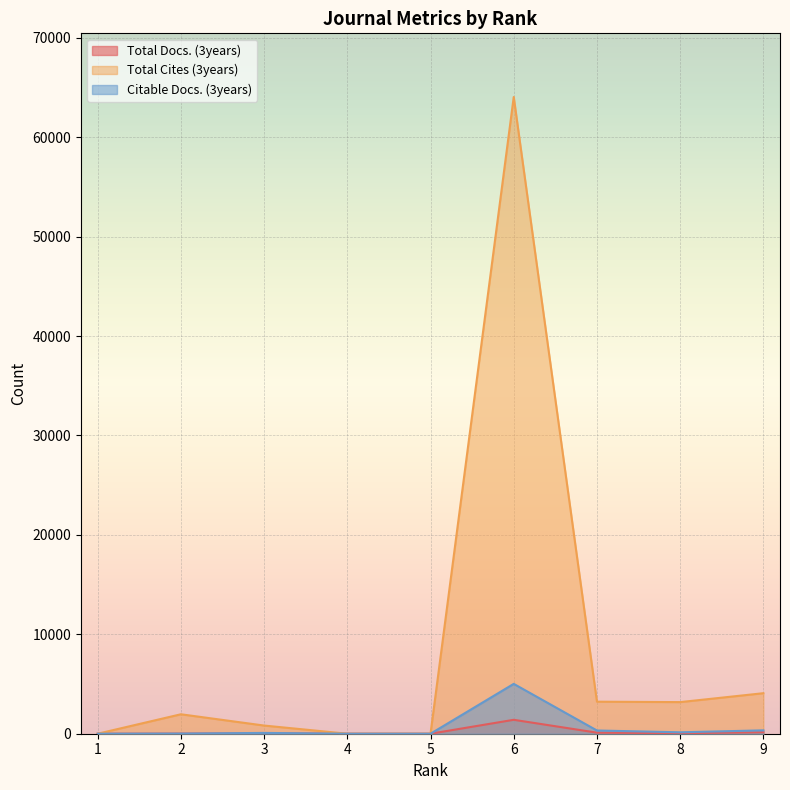

Reading right to left, transcribe all the data shown in this chart.

Total Docs. (3years): 150	56	107	1400	0	0	49	13	0
Total Cites (3years): 4076	3180	3223	64045	0	0	822	1956	0
Citable Docs. (3years): 339	144	325	5015	0	0	81	15	2